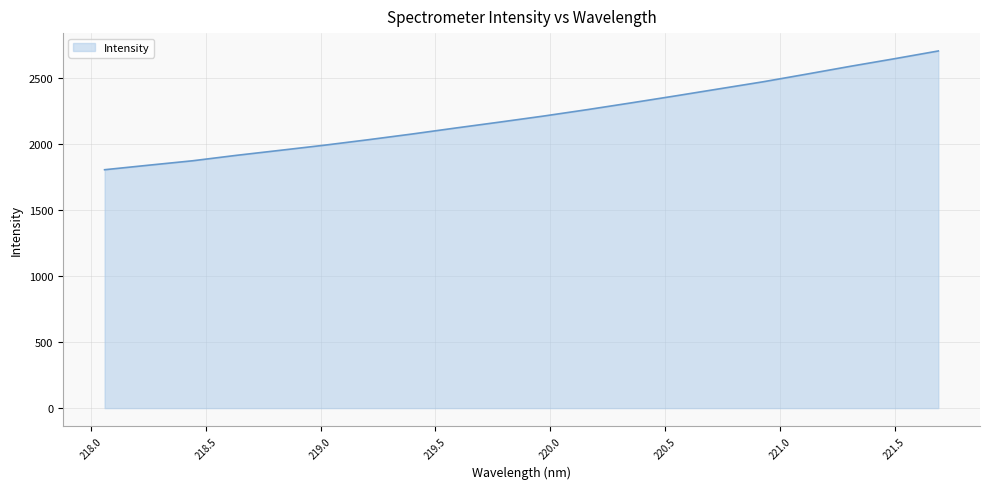

What is the greatest value displayed?

2708.8